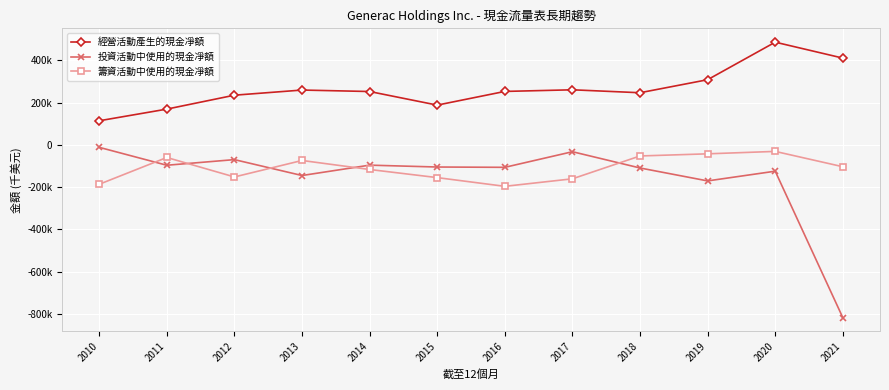

Where is 籌資活動中使用的現金凈額 nearest to the value -113066?

2014